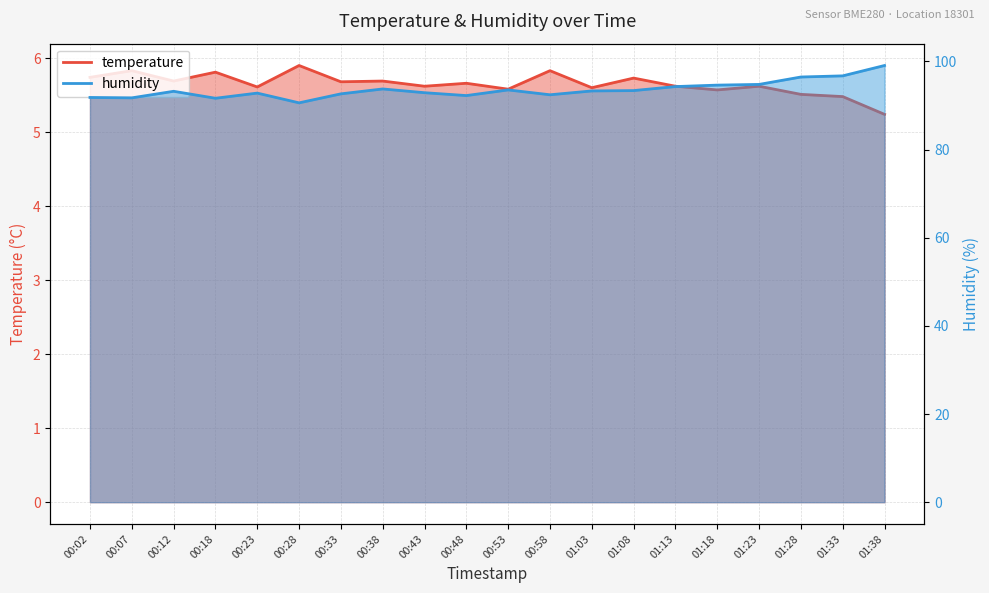

What is the value of the temperature point at the 9th from the left?

5.6